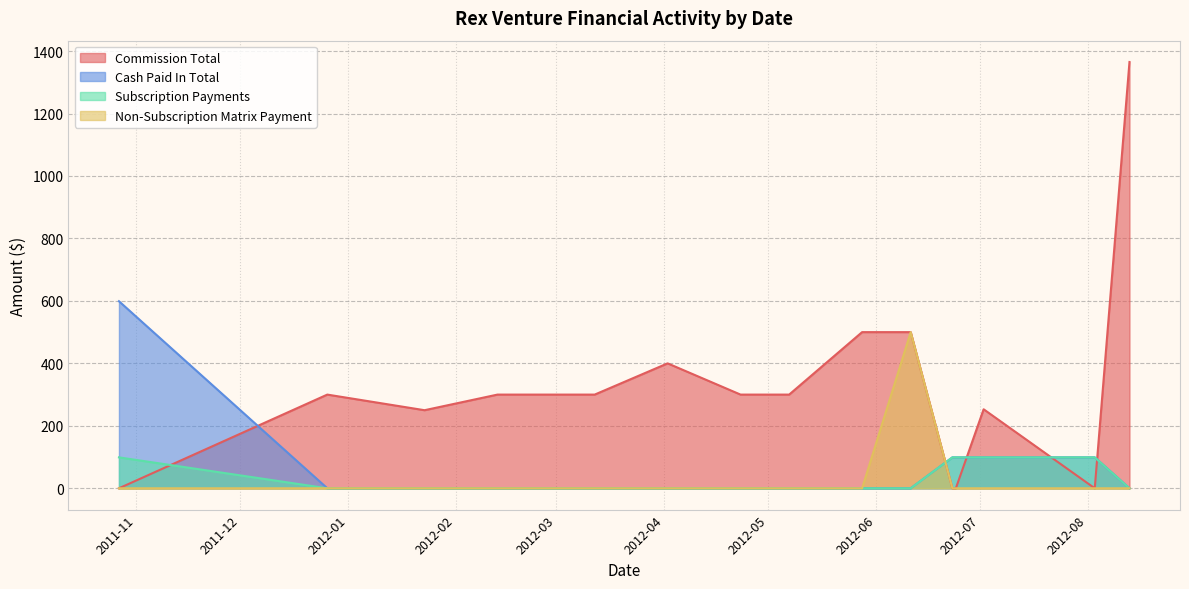

Is it true that Commission Total equals 1365 at 2012-08-13?

True